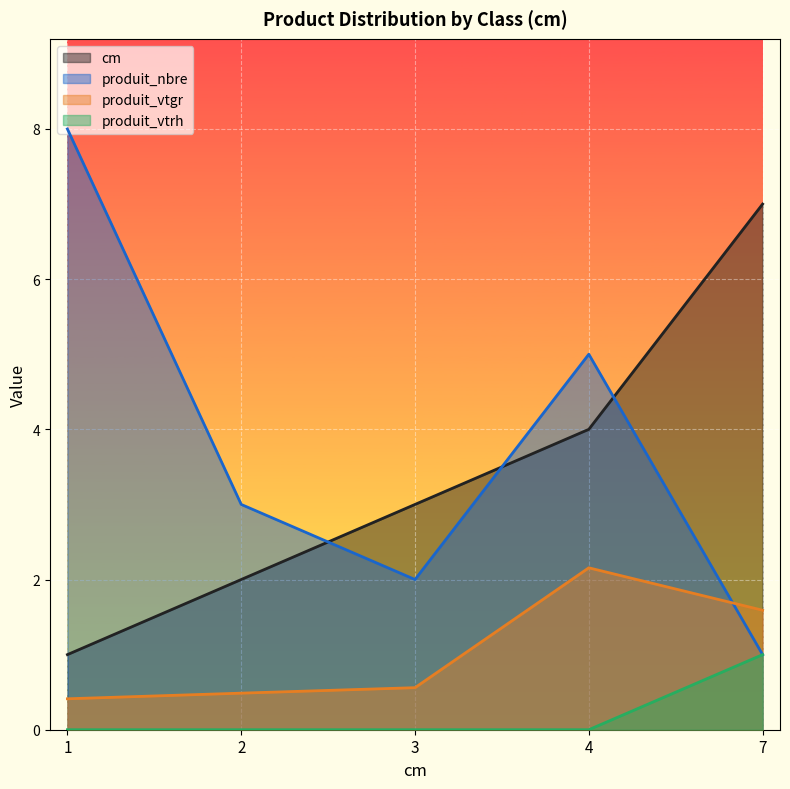

Which series changed the most between 2 and 3?

cm